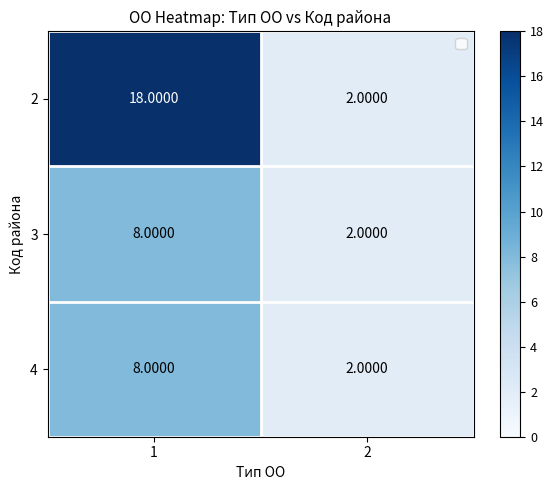

What is the difference between the maximum and minimum values in the 4 series?

6